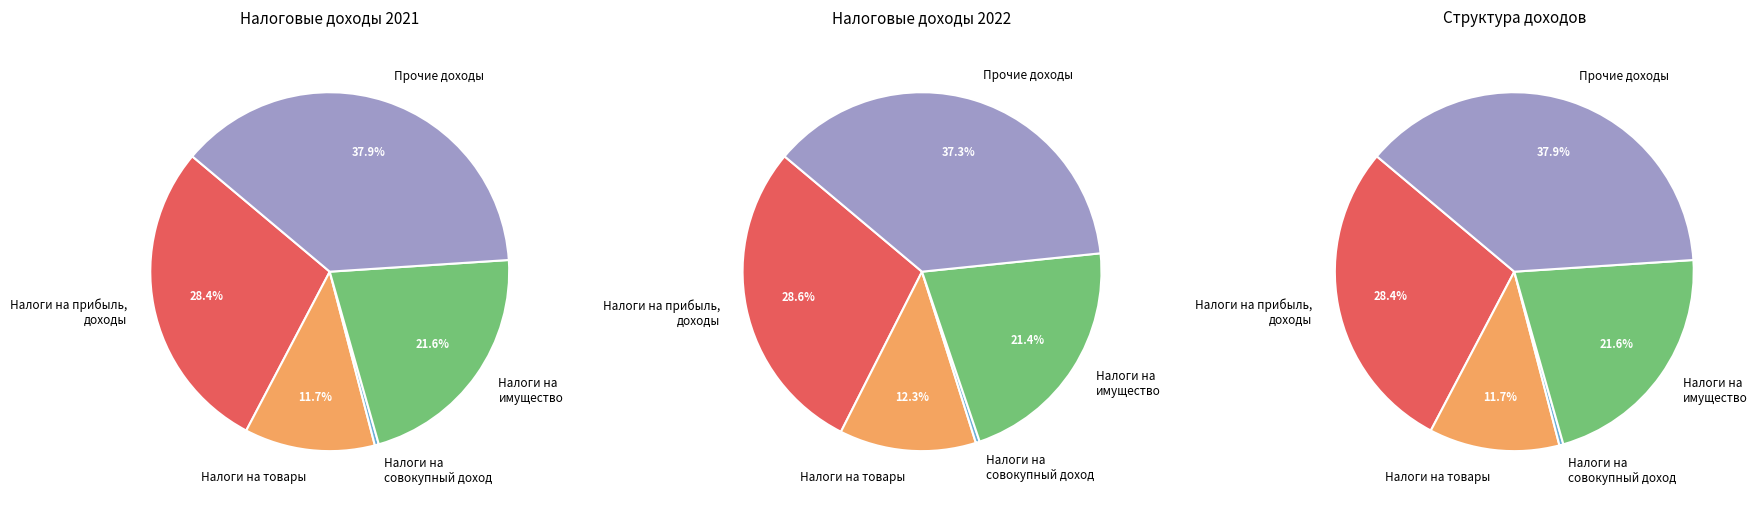

To the nearest percent, what is the average slice percentage?

20%